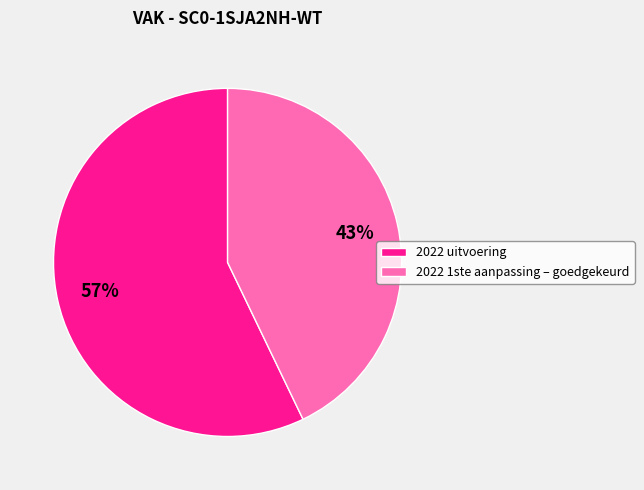

Is it true that 2022 uitvoering is 66% of the pie?

False